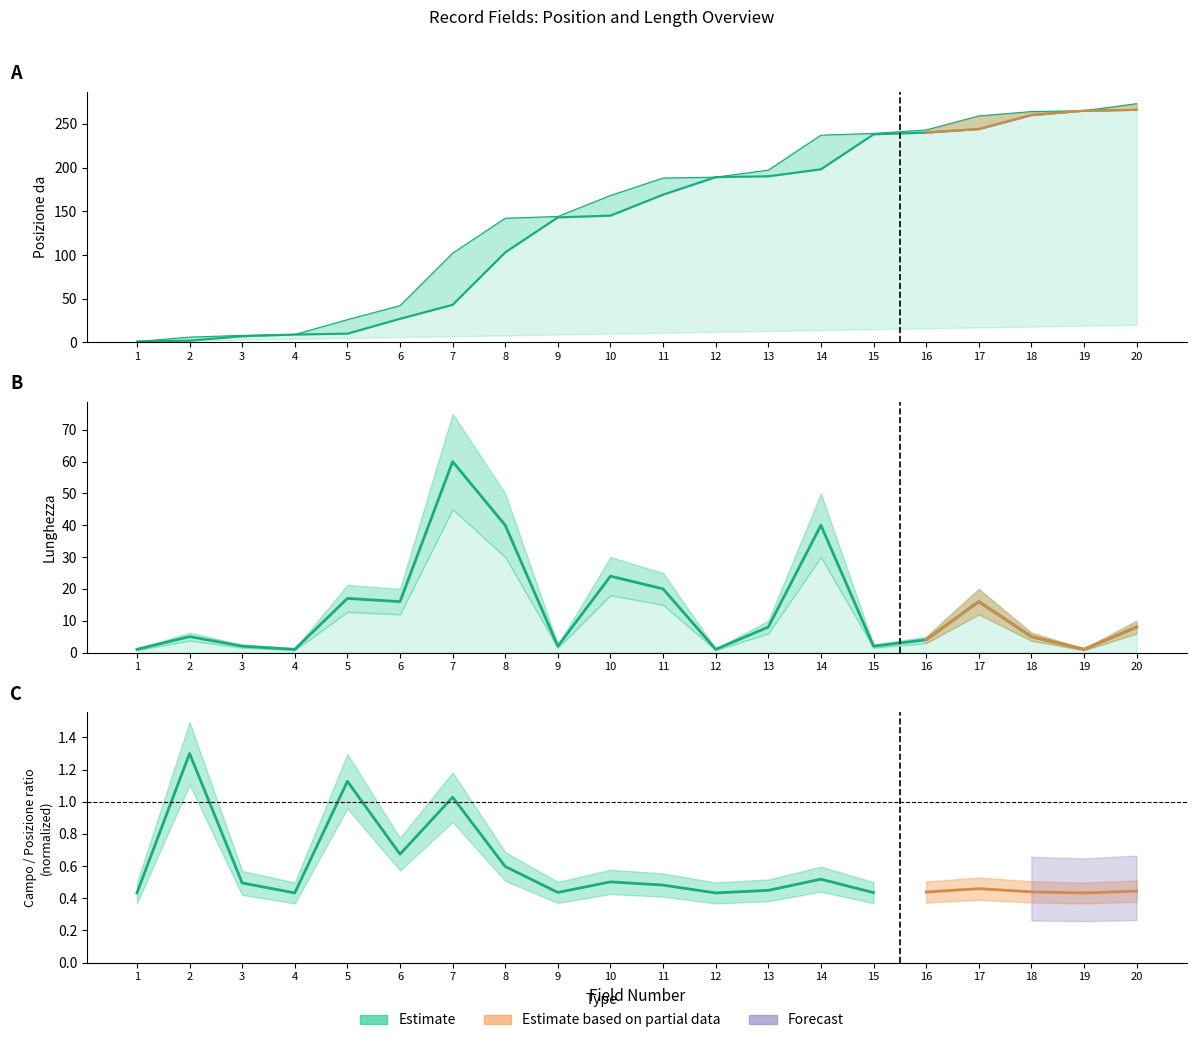

Reading left to right, transcribe all the data shown in this chart.

Posizione da: 1=1	2=2	3=7	4=9	5=10	6=27	7=43	8=103	9=143	10=145	11=169	12=189	13=190	14=198	15=238	16=240	17=244	18=260	19=265	20=266
Posizione a: 1=1	2=6	3=8	4=9	5=26	6=42	7=102	8=142	9=144	10=168	11=188	12=189	13=197	14=237	15=239	16=243	17=259	18=264	19=265	20=273
Lunghezza: 1=1	2=5	3=2	4=1	5=17	6=16	7=60	8=40	9=2	10=24	11=20	12=1	13=8	14=40	15=2	16=4	17=16	18=5	19=1	20=8